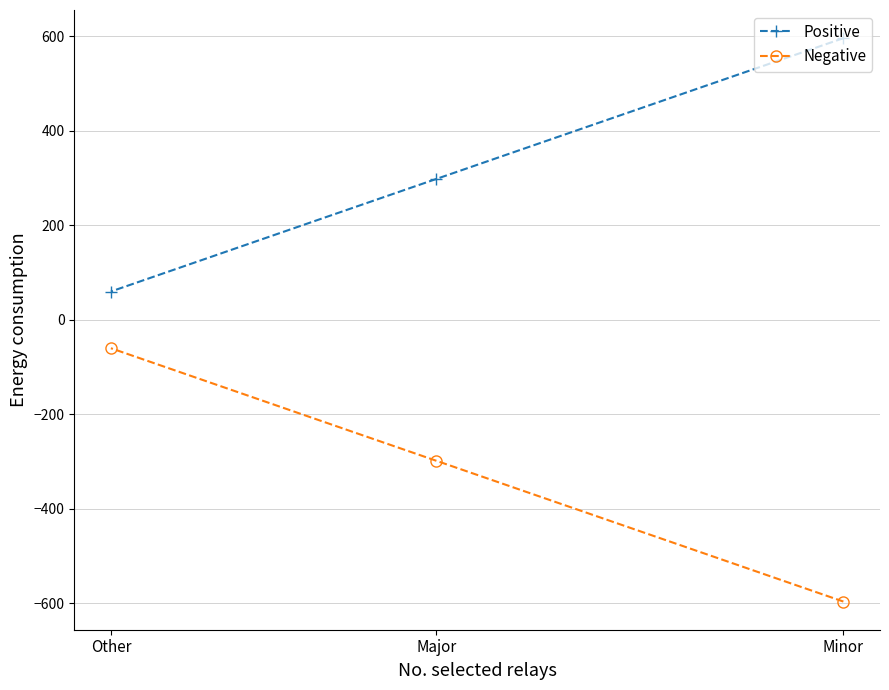

What is the difference between the maximum and minimum values in the Positive series?

536